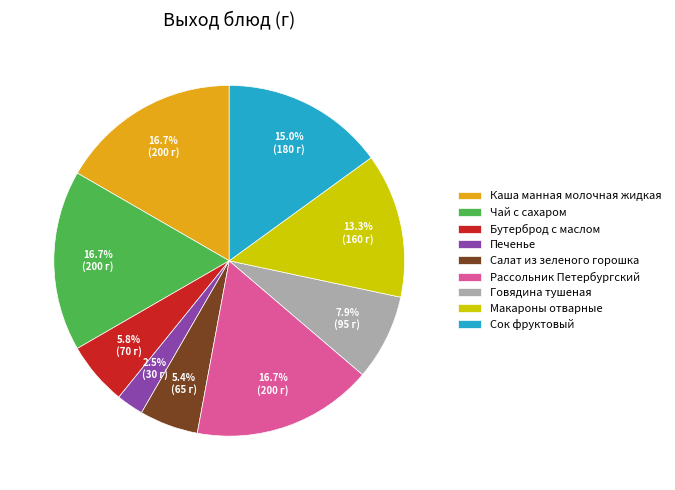

To the nearest percent, what is the difference between the largest and smallest slice percentages?

14%